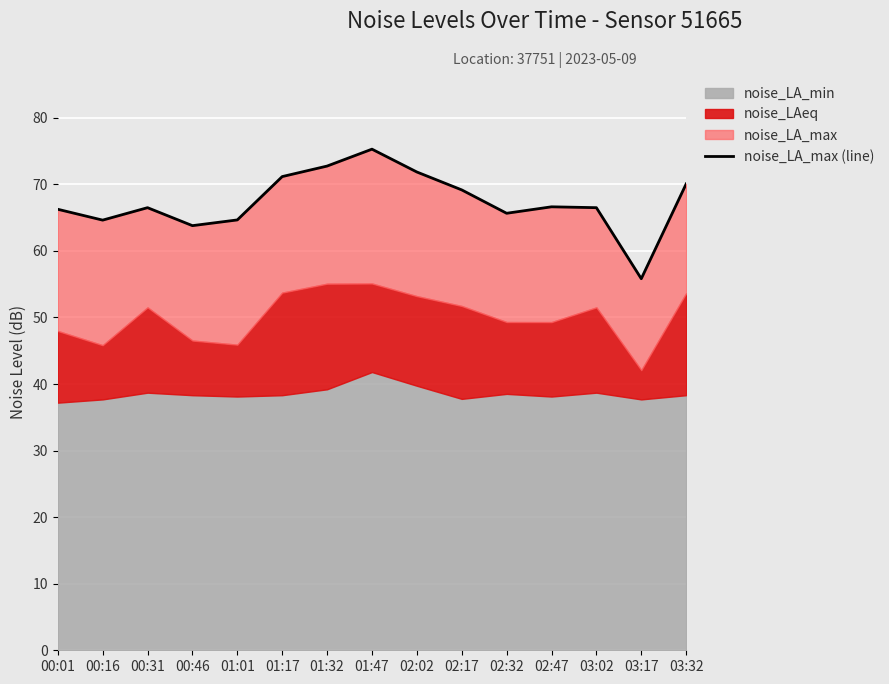

Rank the categories by value from lowest to highest.

03:17, 00:46, 00:16, 01:01, 02:32, 00:01, 00:31, 03:02, 02:47, 02:17, 03:32, 01:17, 02:02, 01:32, 01:47